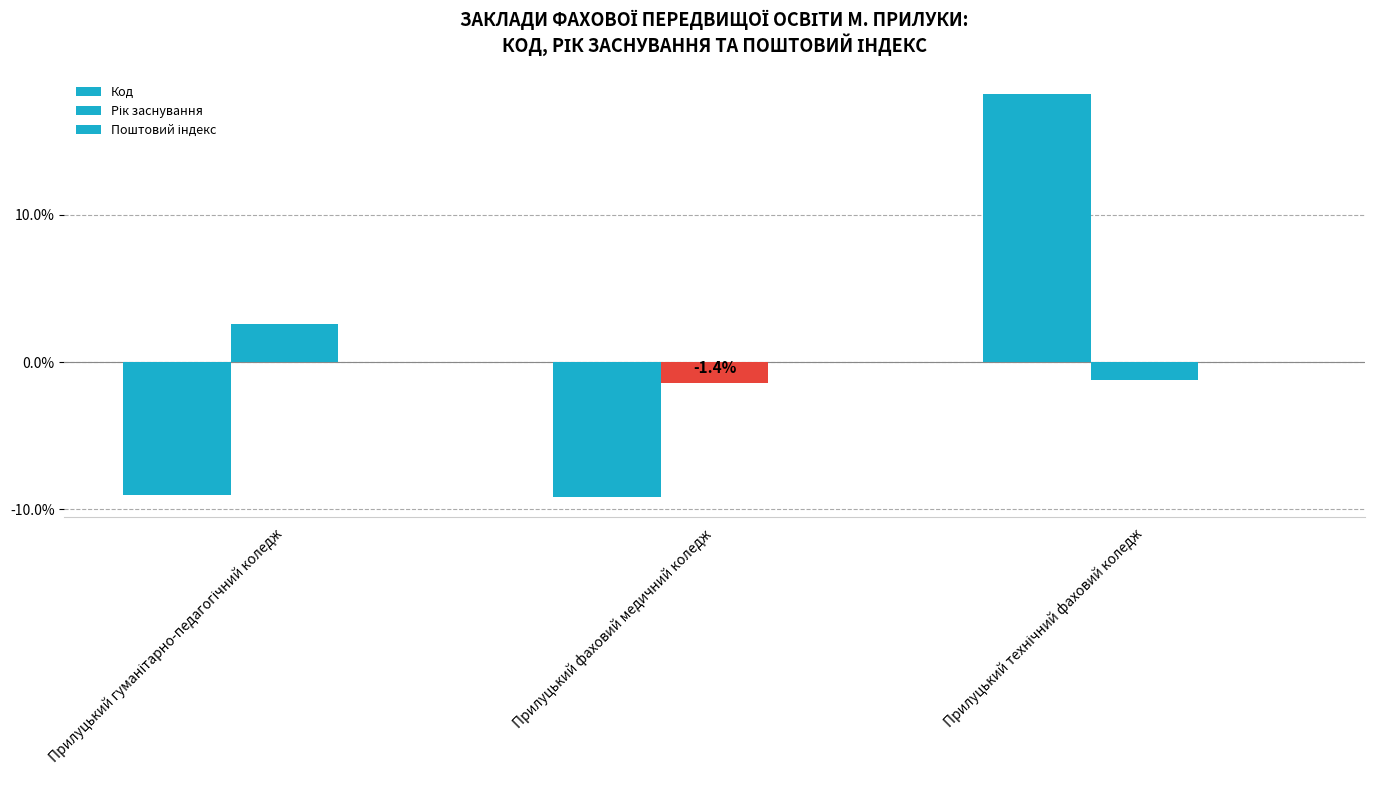

What is the total value across all series at Прилуцький фаховий медичний коледж?

-10.6